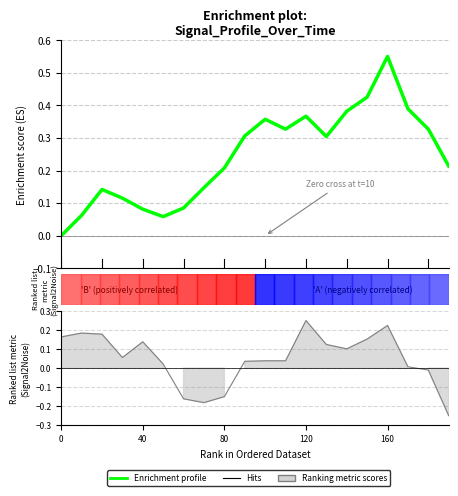

True or false: there are more than 1 points higher than both neighbors.

True